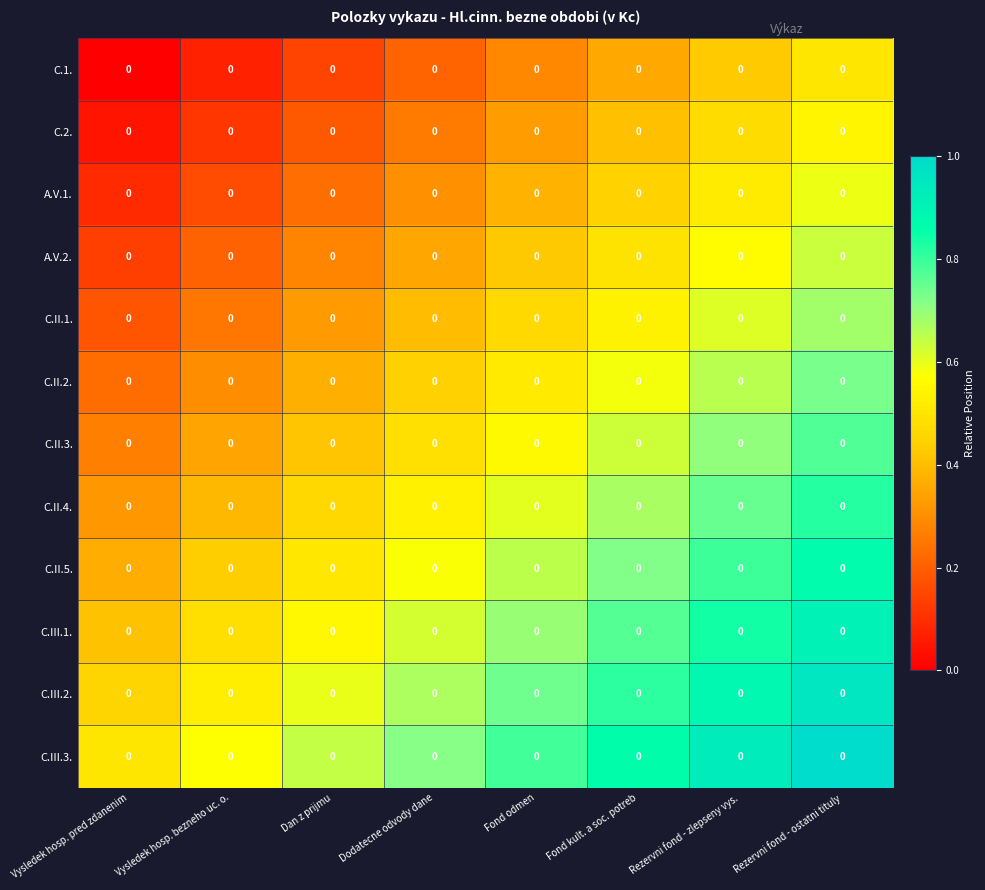

Rank the categories by row_0 value from highest to lowest.

Rezervni fond - ostatni tituly, Rezervni fond - zlepseny vys., Fond kult. a soc. potreb, Fond odmen, Dodatecne odvody dane, Dan z prijmu, Vysledek hosp. bezneho uc. o., Vysledek hosp. pred zdanenim